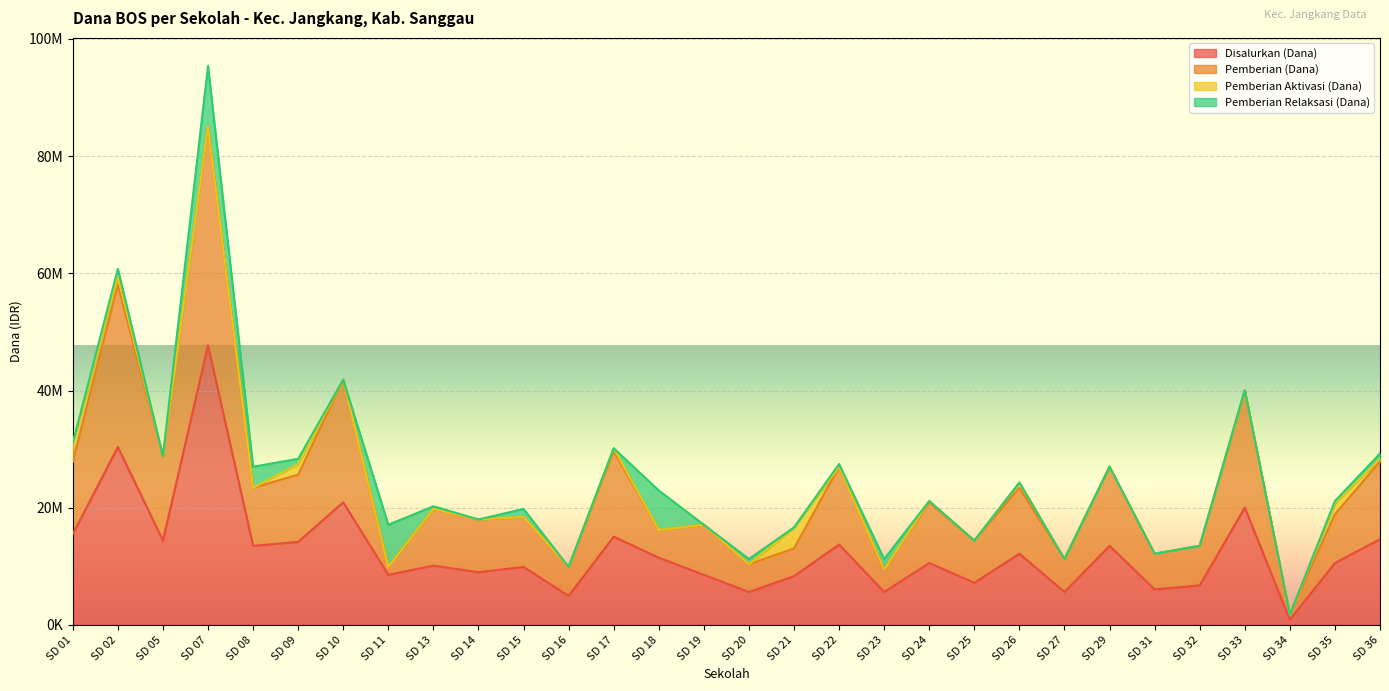

Does the chart display data point markers on the line(s)?

No